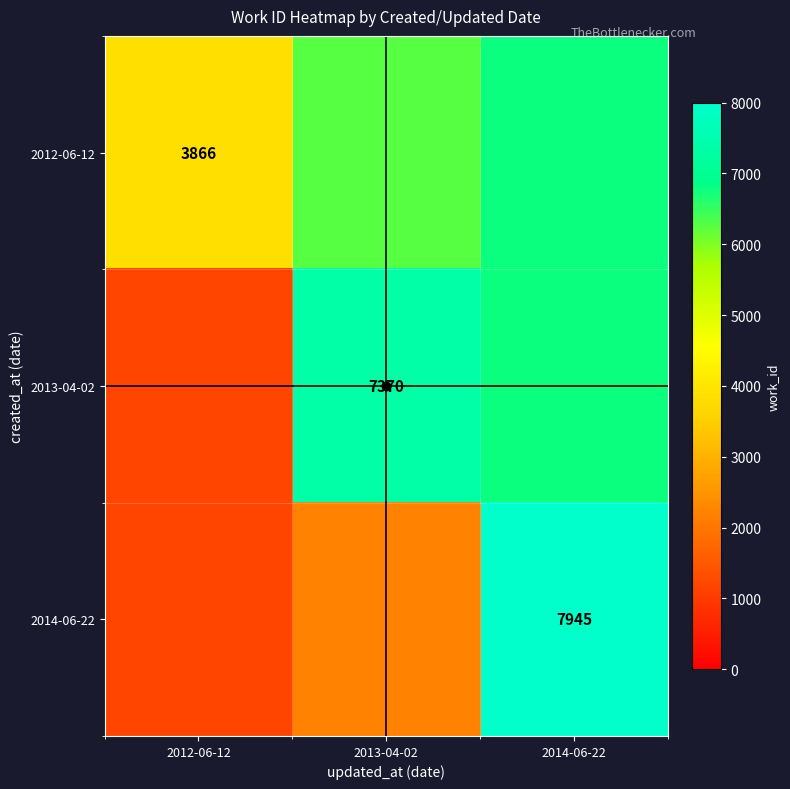

Is the value of 2013-04-02 at 2013-04-02 greater than the value of 2014-06-22 at 2014-06-22?

No